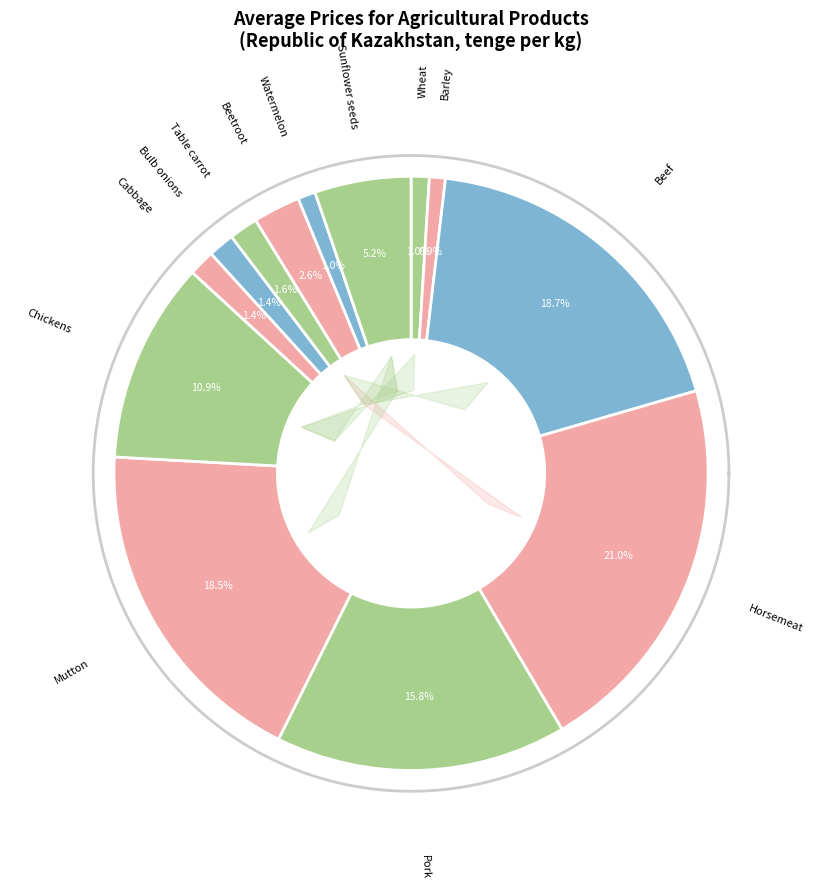

What is the smallest slice in the pie chart?

Barley